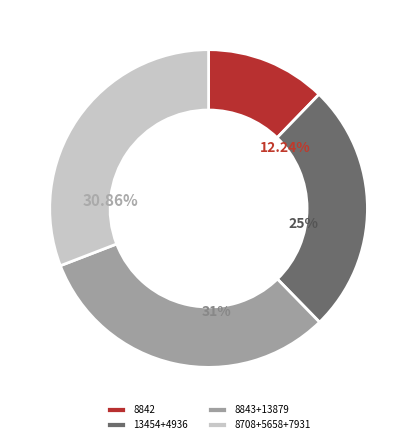

Combined, do 13454 and 7931 account for over 50%?

No